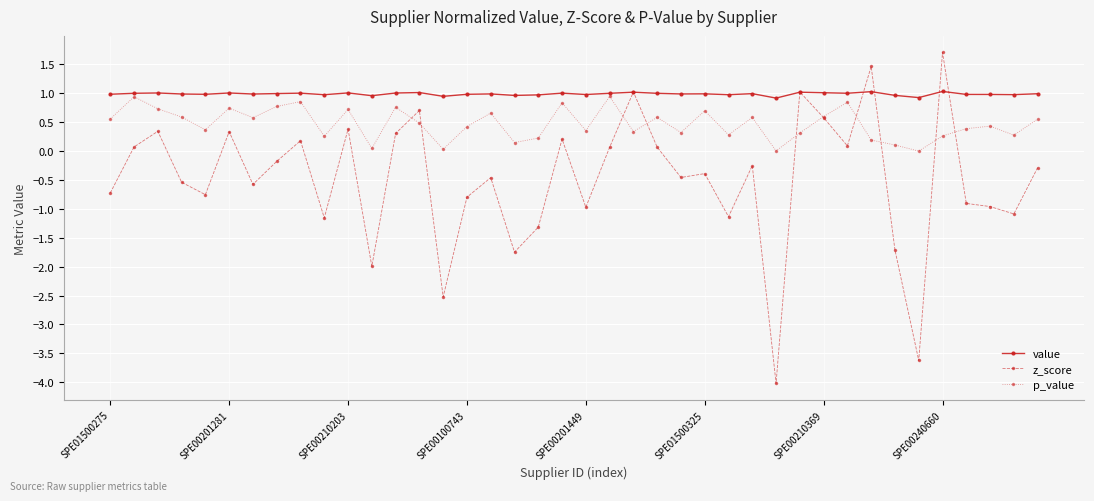

Which series has the largest total across all categories?

value